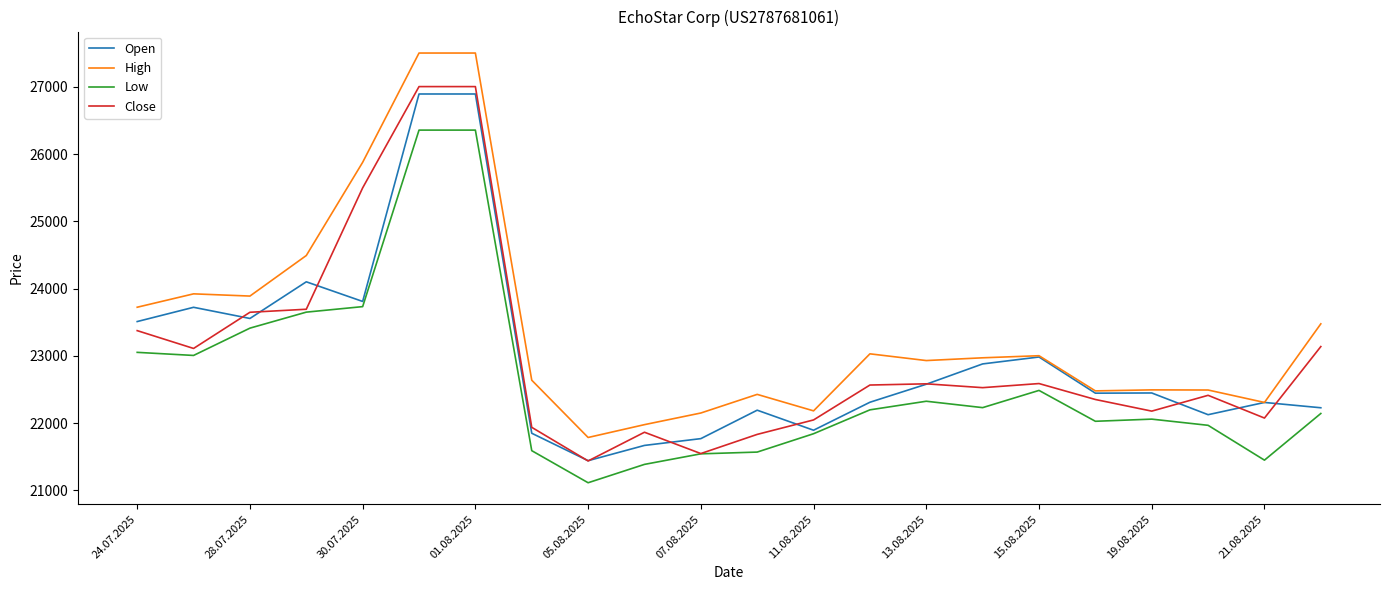

What is the maximum value shown in the chart?

27502